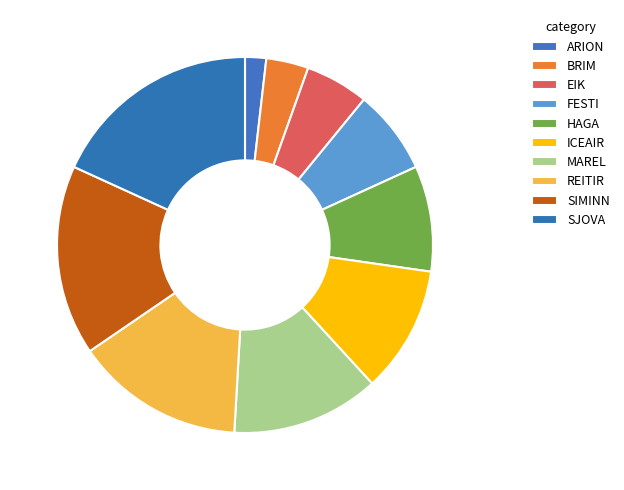

How many segments does this pie chart have?

10